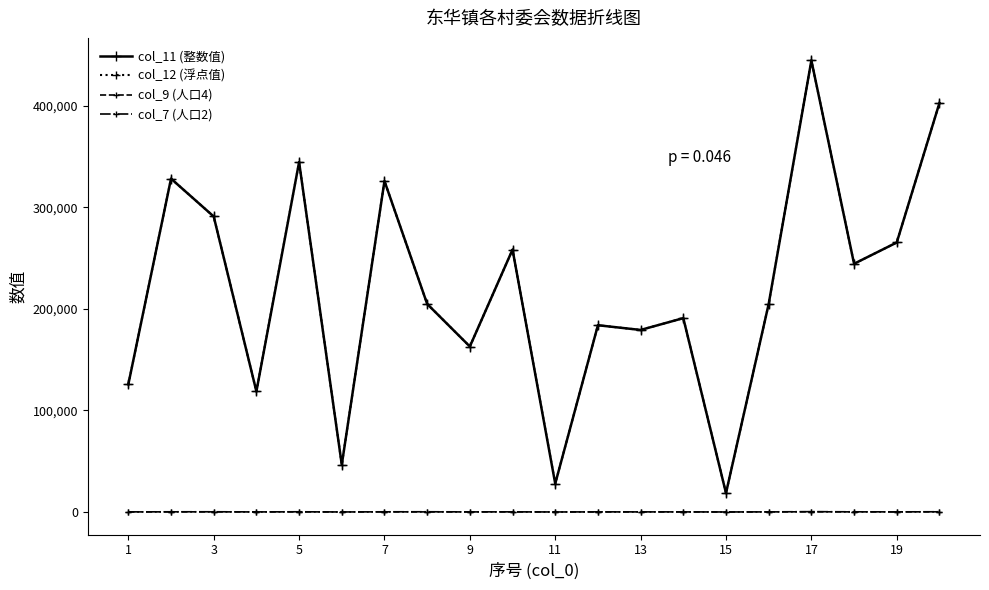

How many data points does each series have?

20